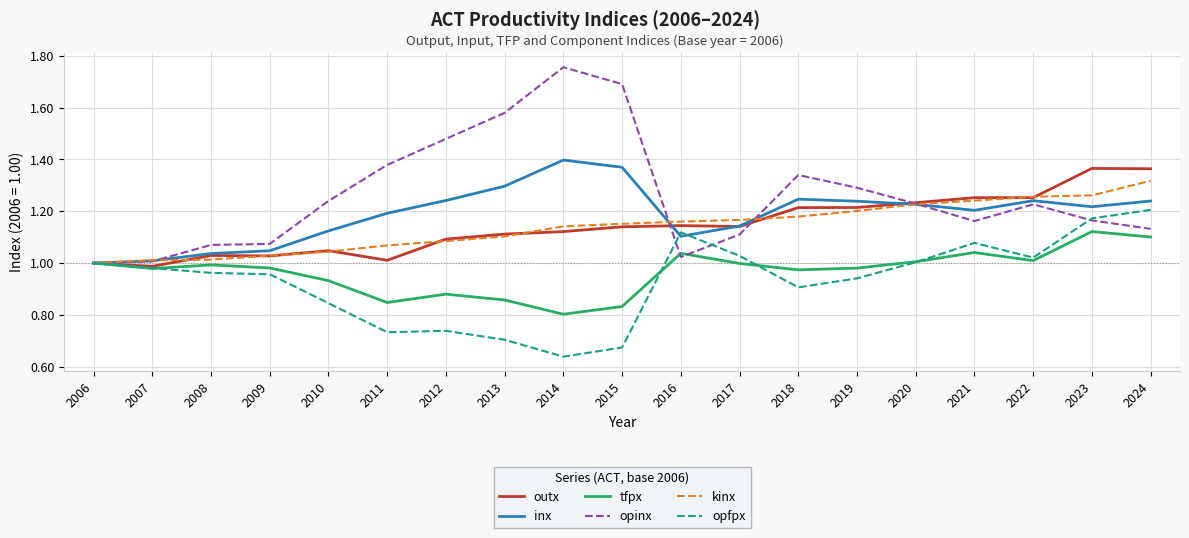

What is the total value across all series at 2020?

6.9